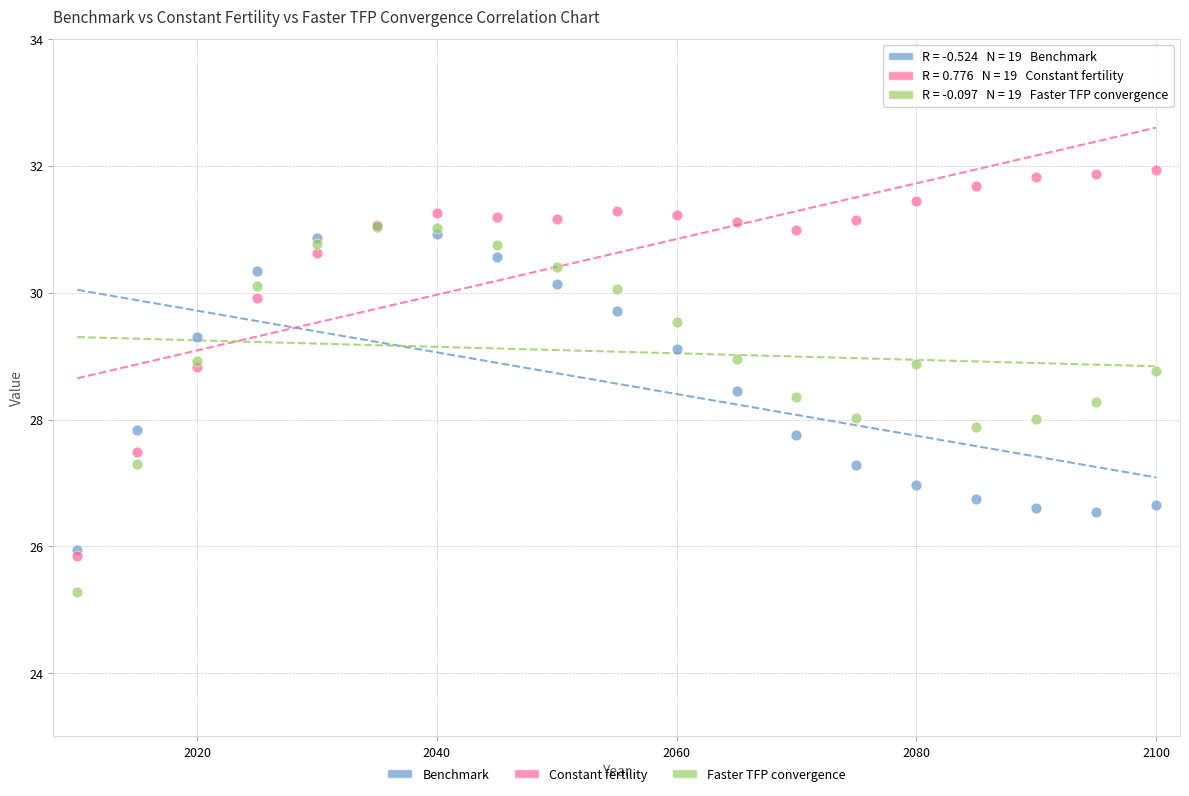

Which series contains the highest Y value?

Constant fertility